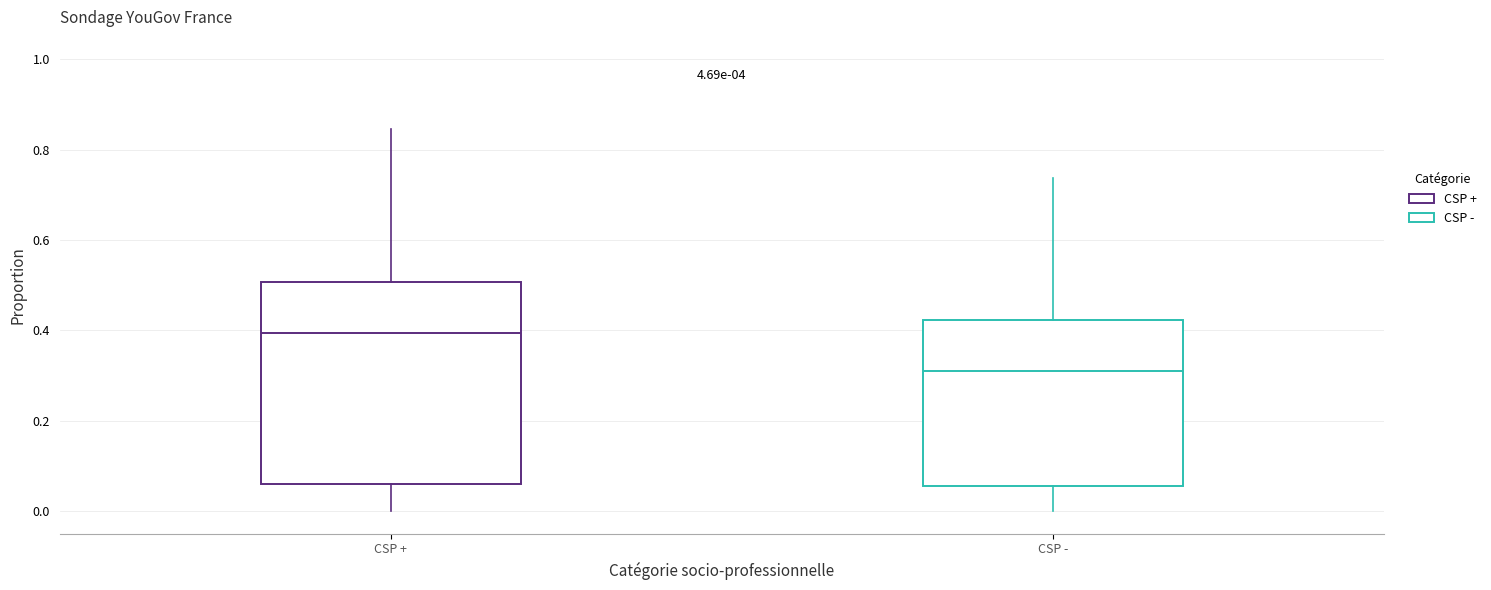

Which box has the highest median line?

CSP +